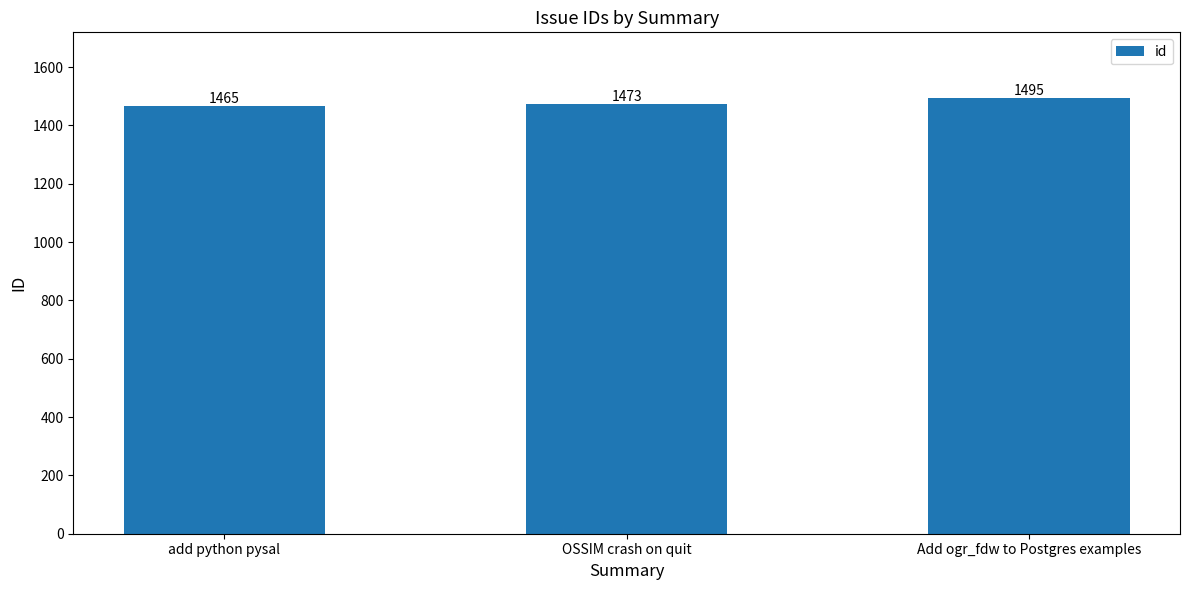

What position from the right is add python pysal?

3